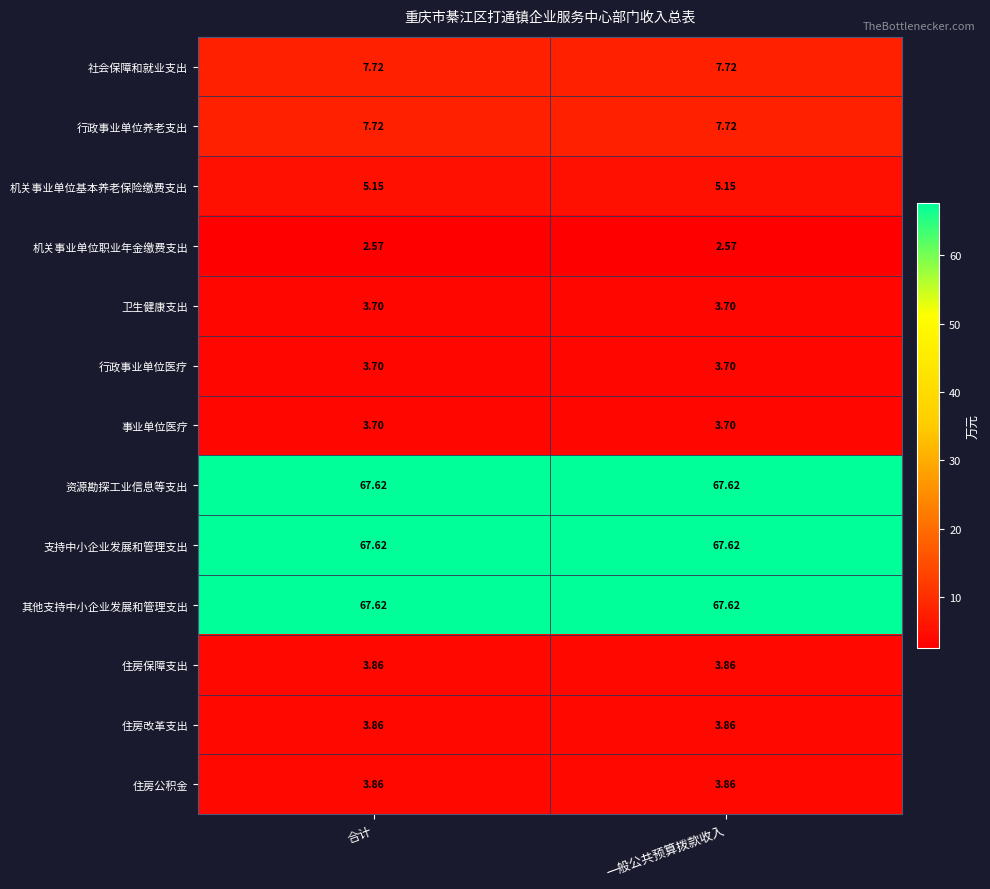

Is the value of 其他支持中小企业发展和管理支出 at 合计 greater than the value of 机关事业单位职业年金缴费支出 at 一般公共预算拨款收入?

Yes